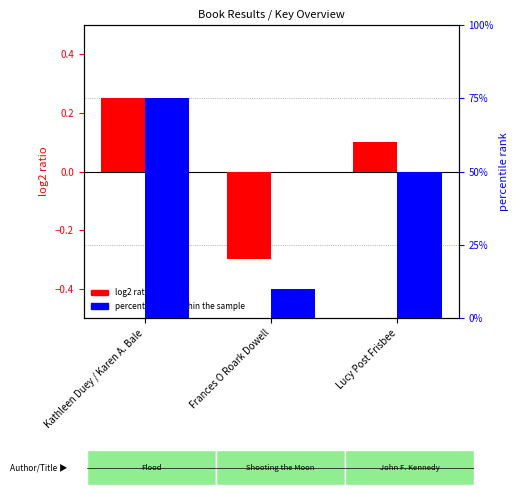

What is the value of the percentile rank within the sample bar at the 1st from the left?

75.0